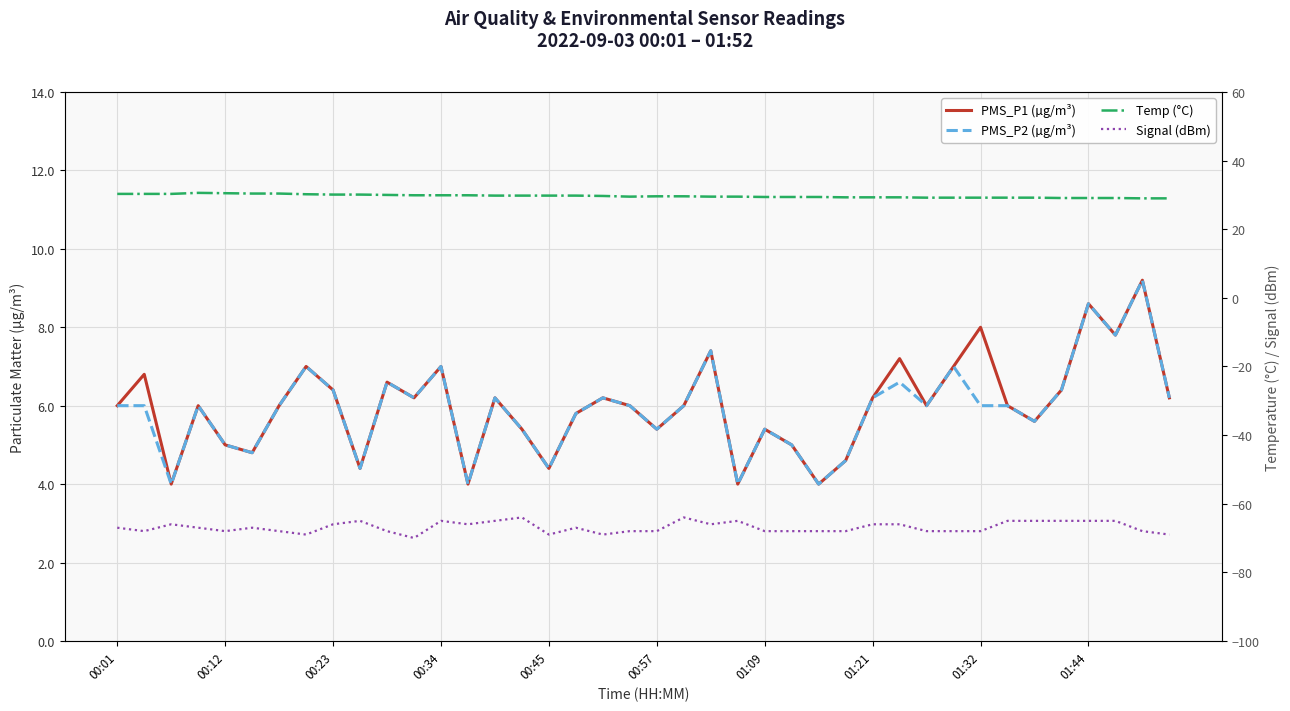

At which category does the chart reach its minimum across all series?

11